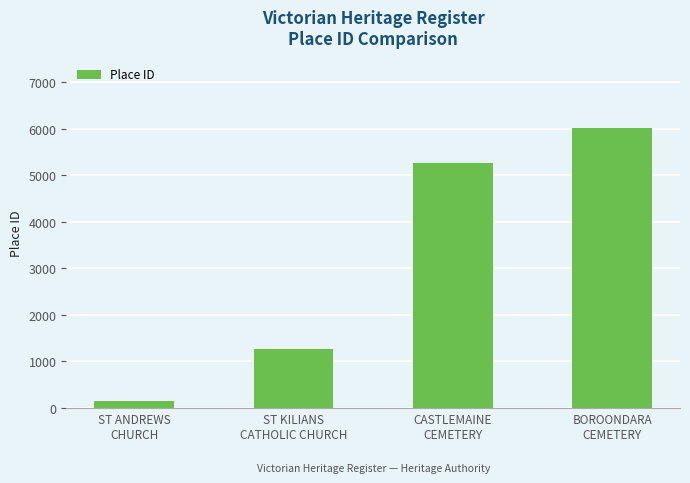

Which category has the highest value across all series?

BOROONDARA
CEMETERY